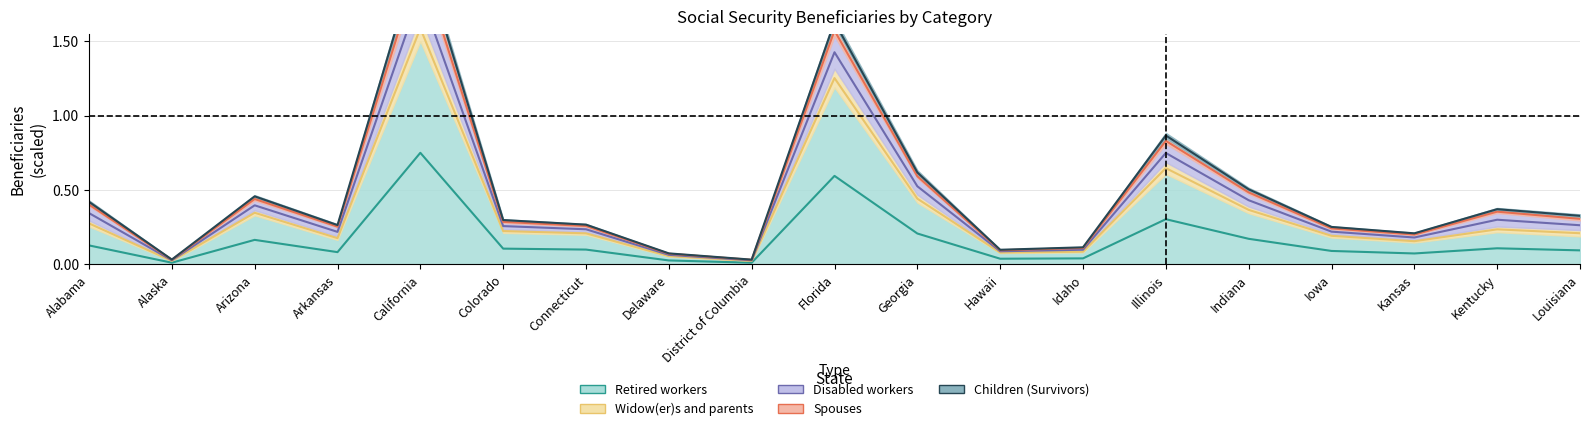

At which label is Disabled workers closest to 1?

Illinois